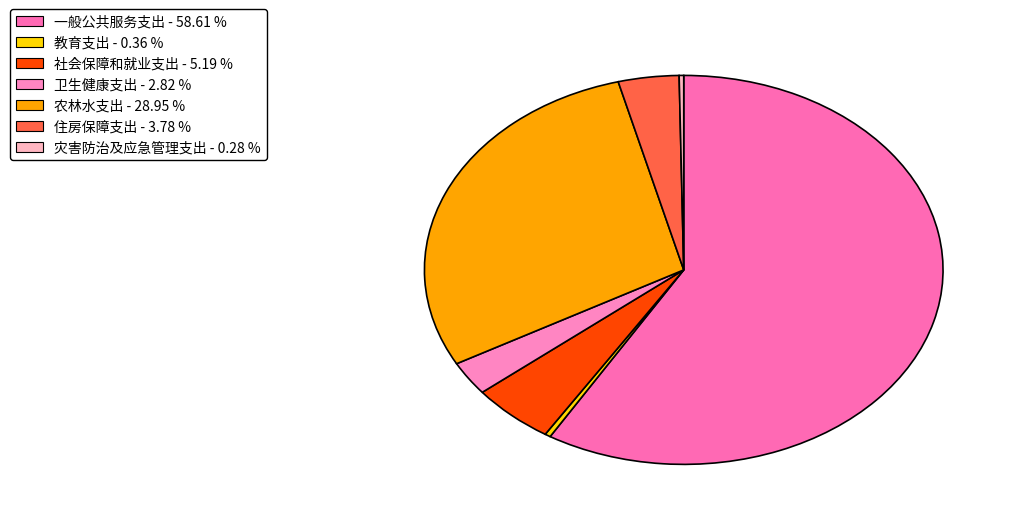

Count the number of slices in the pie.

7